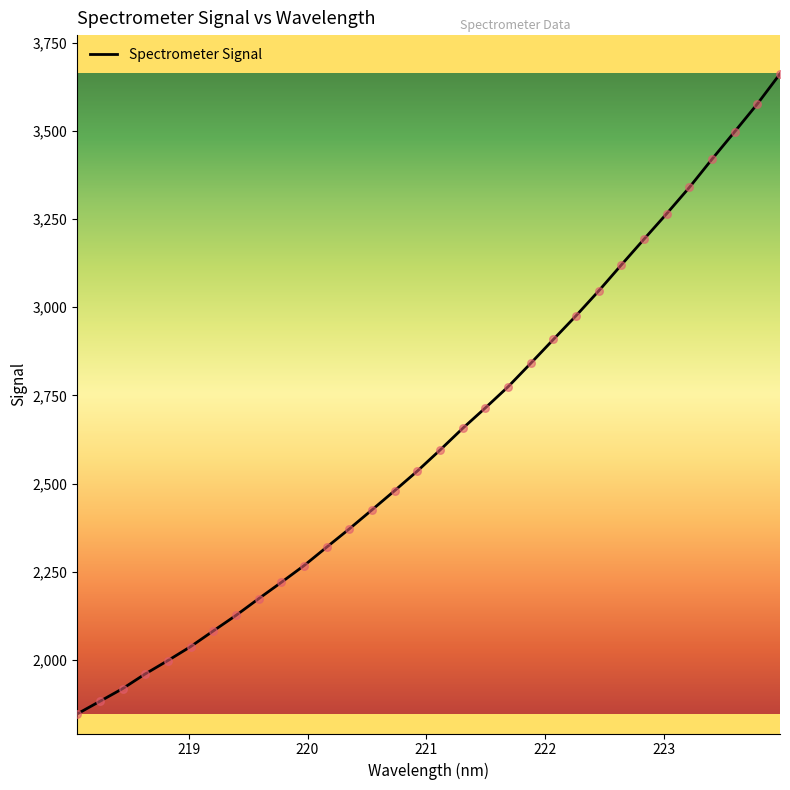

What is the minimum value shown in the chart?

1847.1